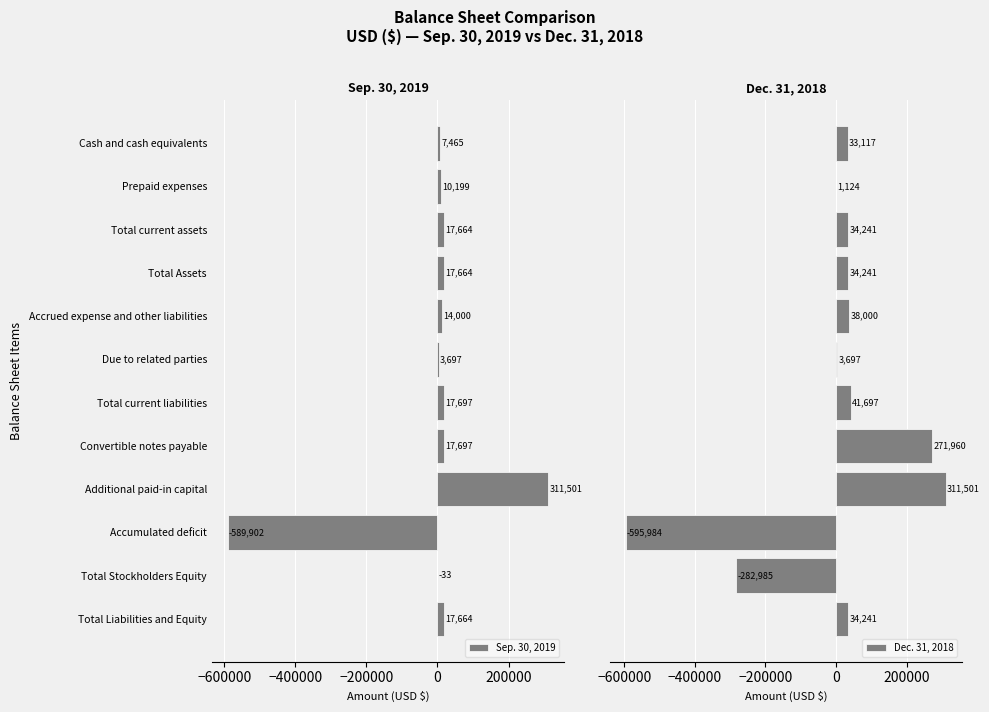

Read the Sep. 30, 2019 value at Cash and cash equivalents.

7465